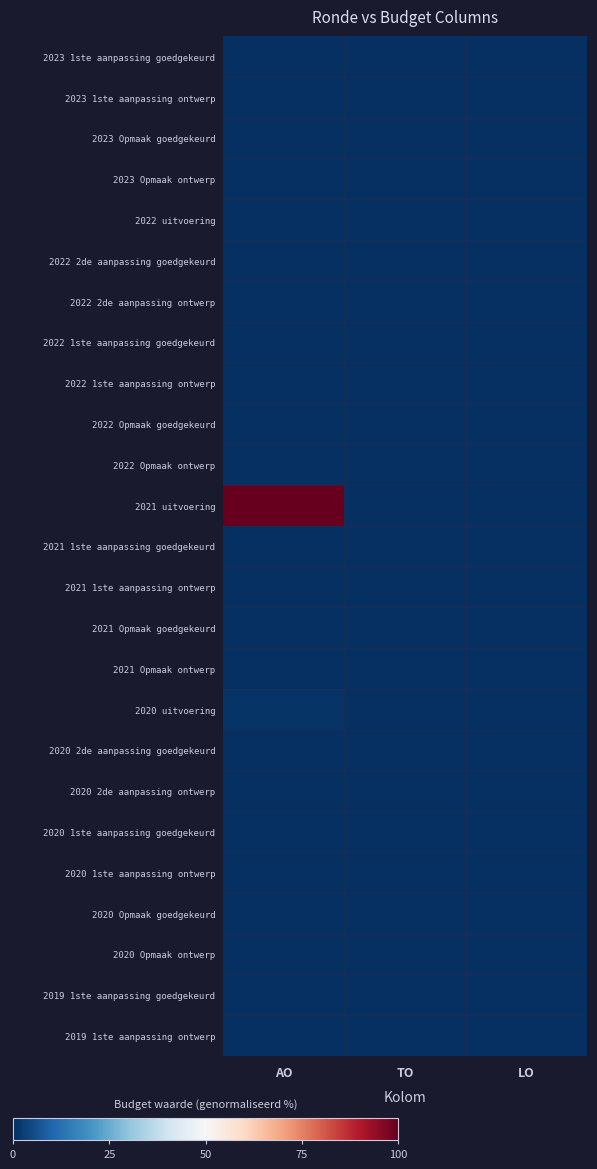

Reading left to right, list all the values displayed in this chart.

2023 1ste aanpassing goedgekeurd: AO=0.0	TO=0.0	LO=0.0
2023 1ste aanpassing ontwerp: AO=0.0	TO=0.0	LO=0.0
2023 Opmaak goedgekeurd: AO=0.0	TO=0.0	LO=0.0
2023 Opmaak ontwerp: AO=0.0	TO=0.0	LO=0.0
2022 uitvoering: AO=0.0	TO=0.0	LO=0.0
2022 2de aanpassing goedgekeurd: AO=0.0	TO=0.0	LO=0.0
2022 2de aanpassing ontwerp: AO=0.0	TO=0.0	LO=0.0
2022 1ste aanpassing goedgekeurd: AO=0.0	TO=0.0	LO=0.0
2022 1ste aanpassing ontwerp: AO=0.0	TO=0.0	LO=0.0
2022 Opmaak goedgekeurd: AO=0.0	TO=0.0	LO=0.0
2022 Opmaak ontwerp: AO=0.0	TO=0.0	LO=0.0
2021 uitvoering: AO=100.0	TO=0.0	LO=0.0
2021 1ste aanpassing goedgekeurd: AO=0.0	TO=0.0	LO=0.0
2021 1ste aanpassing ontwerp: AO=0.0	TO=0.0	LO=0.0
2021 Opmaak goedgekeurd: AO=0.0	TO=0.0	LO=0.0
2021 Opmaak ontwerp: AO=0.0	TO=0.0	LO=0.0
2020 uitvoering: AO=1.0	TO=0.0	LO=0.0
2020 2de aanpassing goedgekeurd: AO=0.0	TO=0.0	LO=0.0
2020 2de aanpassing ontwerp: AO=0.0	TO=0.0	LO=0.0
2020 1ste aanpassing goedgekeurd: AO=0.0	TO=0.0	LO=0.0
2020 1ste aanpassing ontwerp: AO=0.0	TO=0.0	LO=0.0
2020 Opmaak goedgekeurd: AO=0.0	TO=0.0	LO=0.0
2020 Opmaak ontwerp: AO=0.0	TO=0.0	LO=0.0
2019 1ste aanpassing goedgekeurd: AO=0.0	TO=0.0	LO=0.0
2019 1ste aanpassing ontwerp: AO=0.0	TO=0.0	LO=0.0